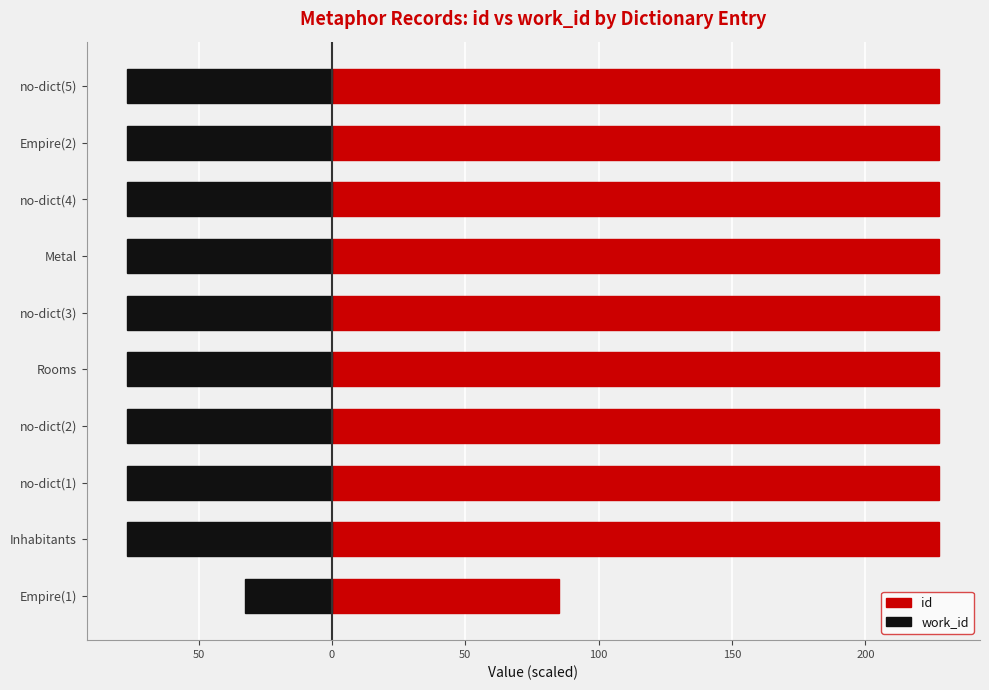

How many bars are there in total?

20